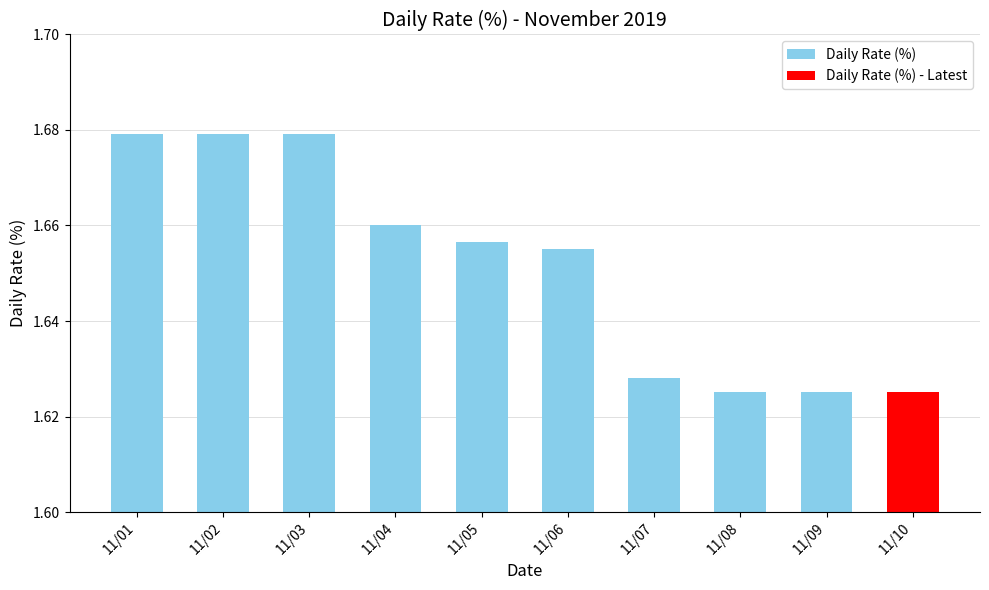

What is the maximum value shown in the chart?

1.7